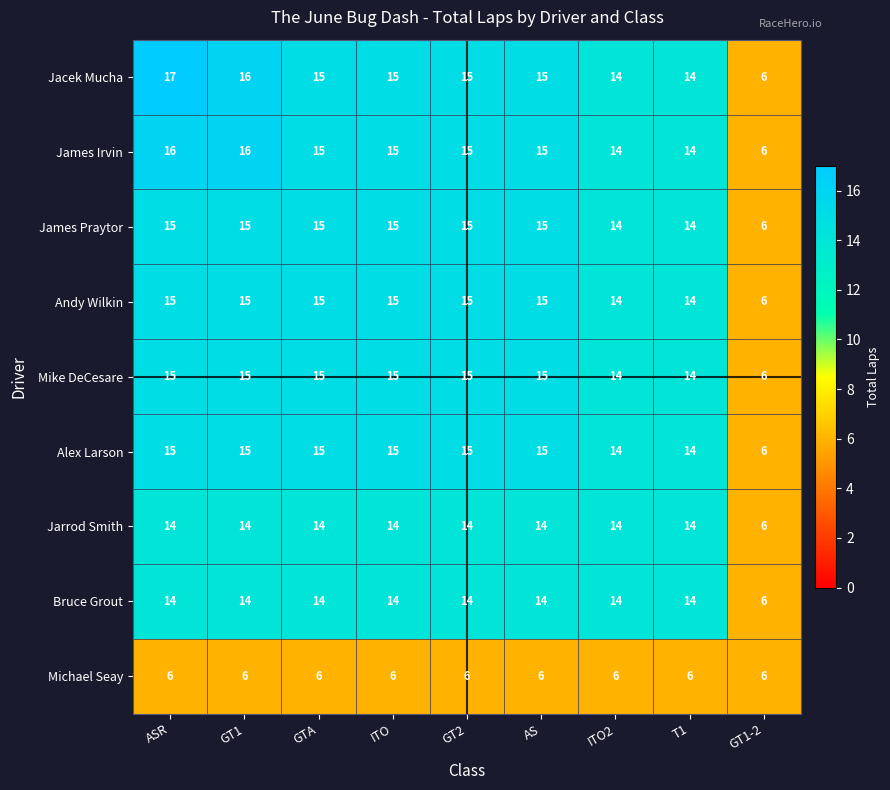

What is the approximate value of Bruce Grout at ITO2?

14